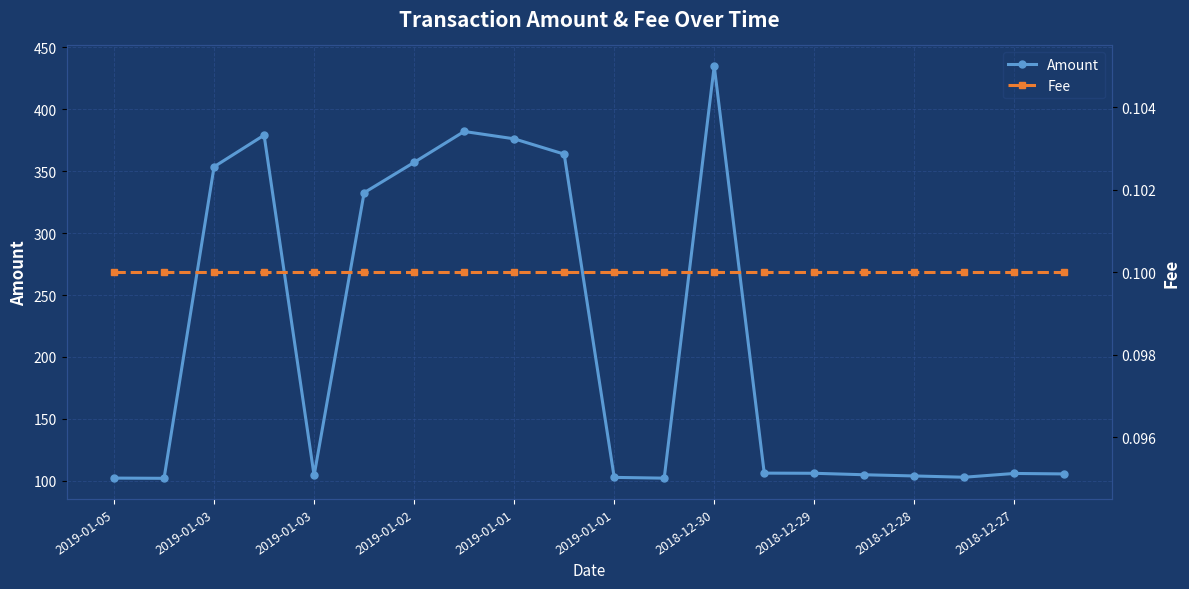

Which series has the largest range (max minus min)?

Amount